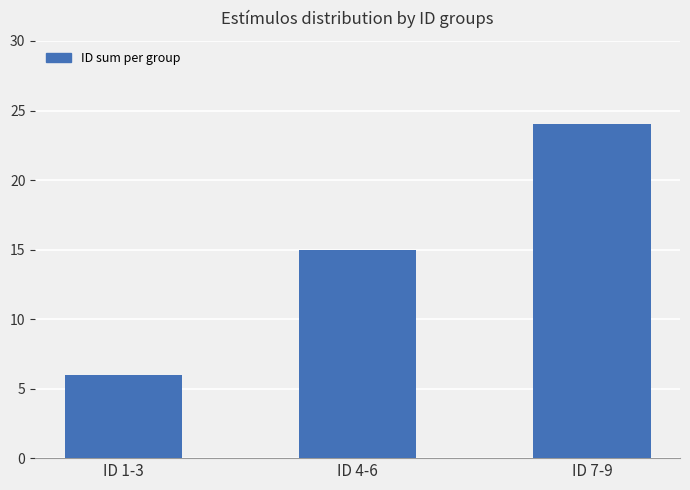

What is the label of the 3rd bar from the right?

ID 1-3